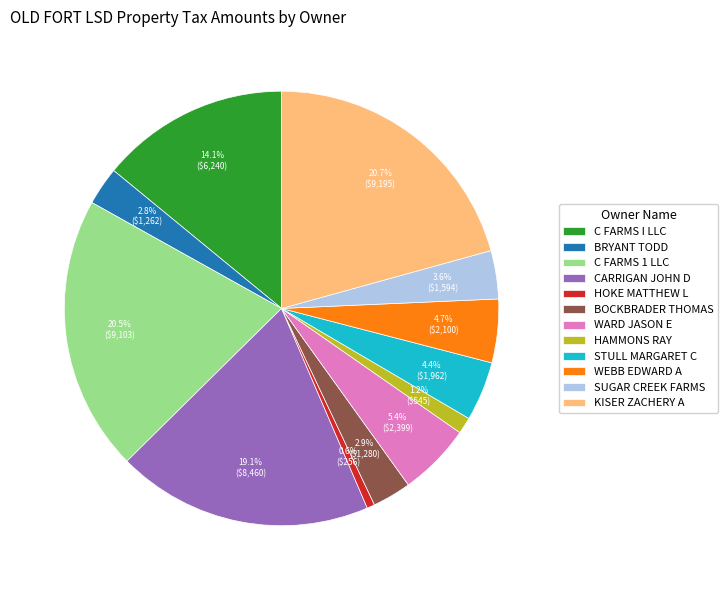

The C FARMS I LLC slice represents 9% of the pie. True or false?

False